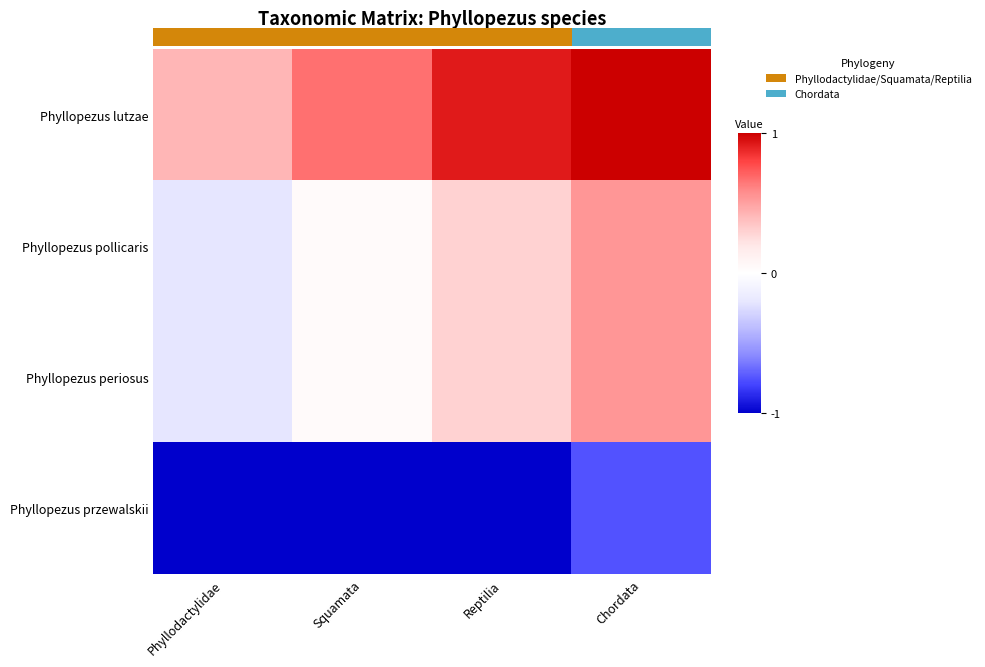

Read the Phyllopezus lutzae value at Phyllodactylidae.

0.4